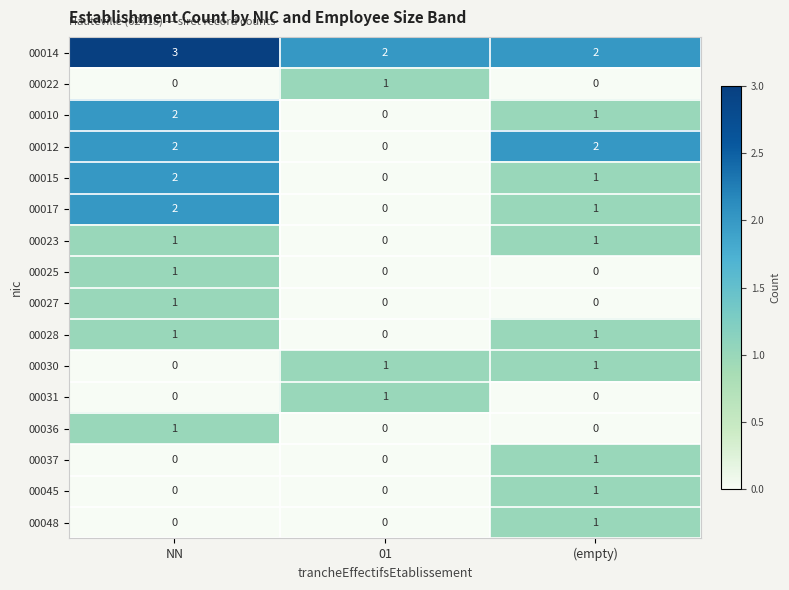

At how many categories does at least one series exceed 1?

3